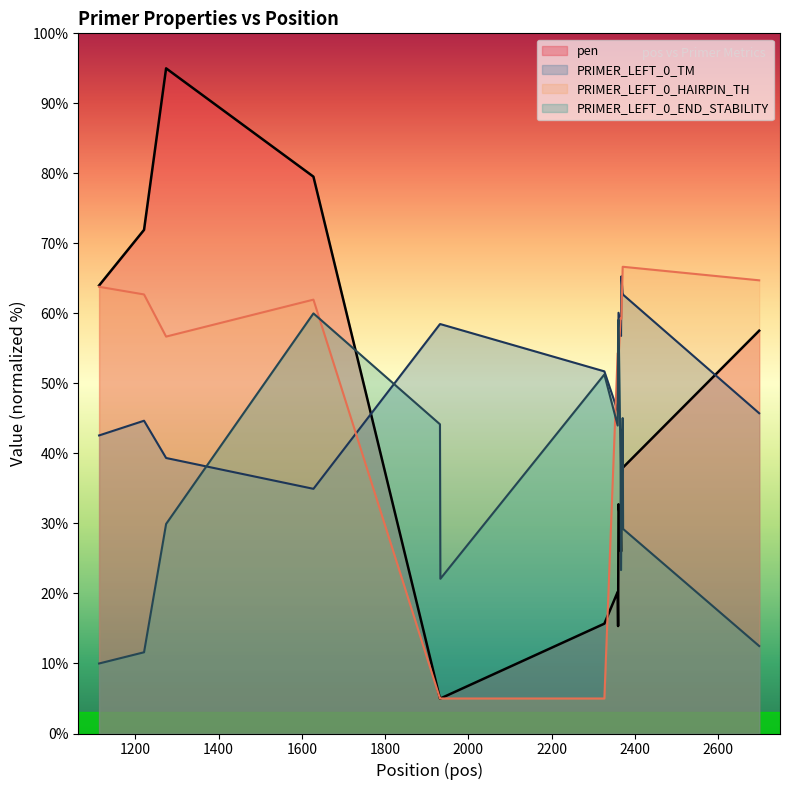

At which category is the sum across all series the highest?

1628